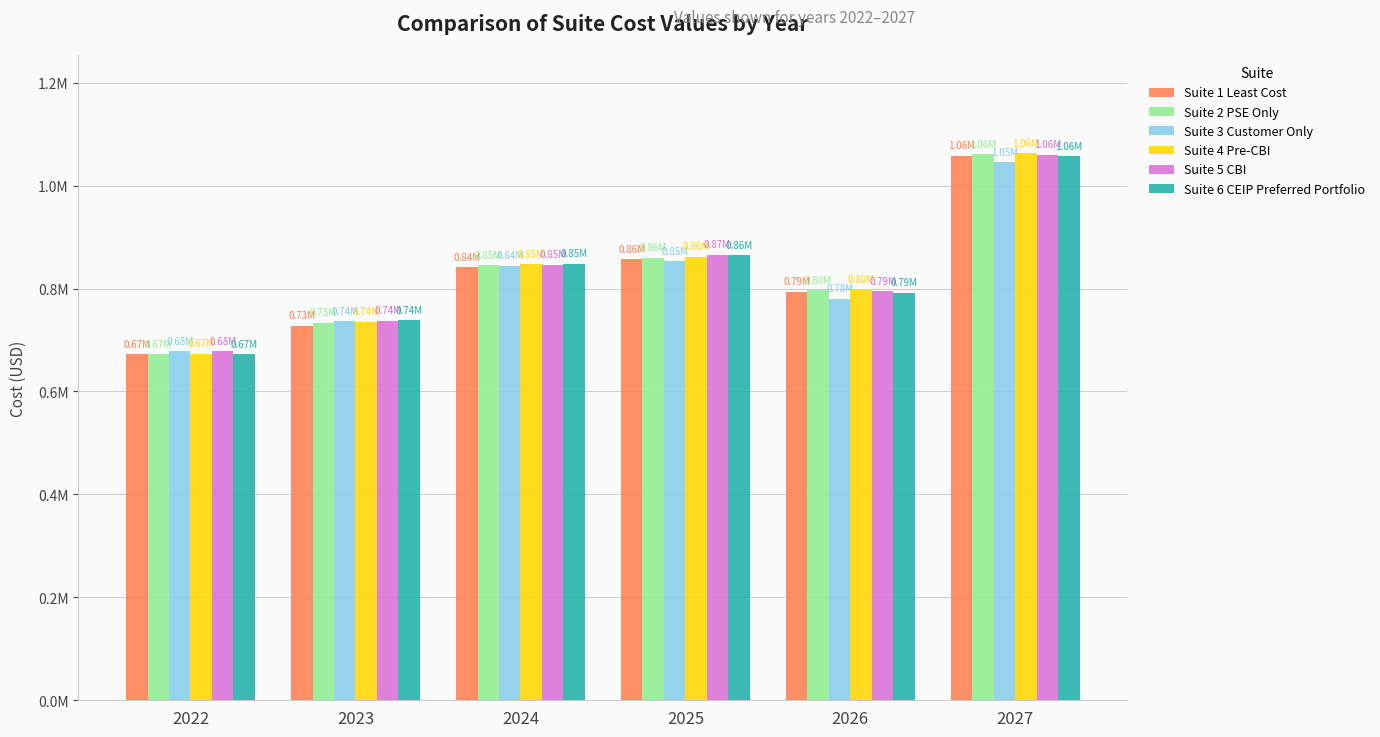

Are the bars horizontal?

No